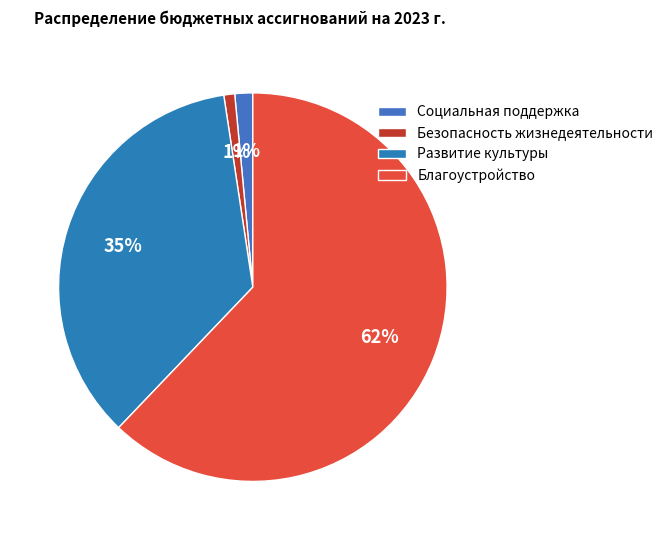

How many slices are in this pie chart?

4